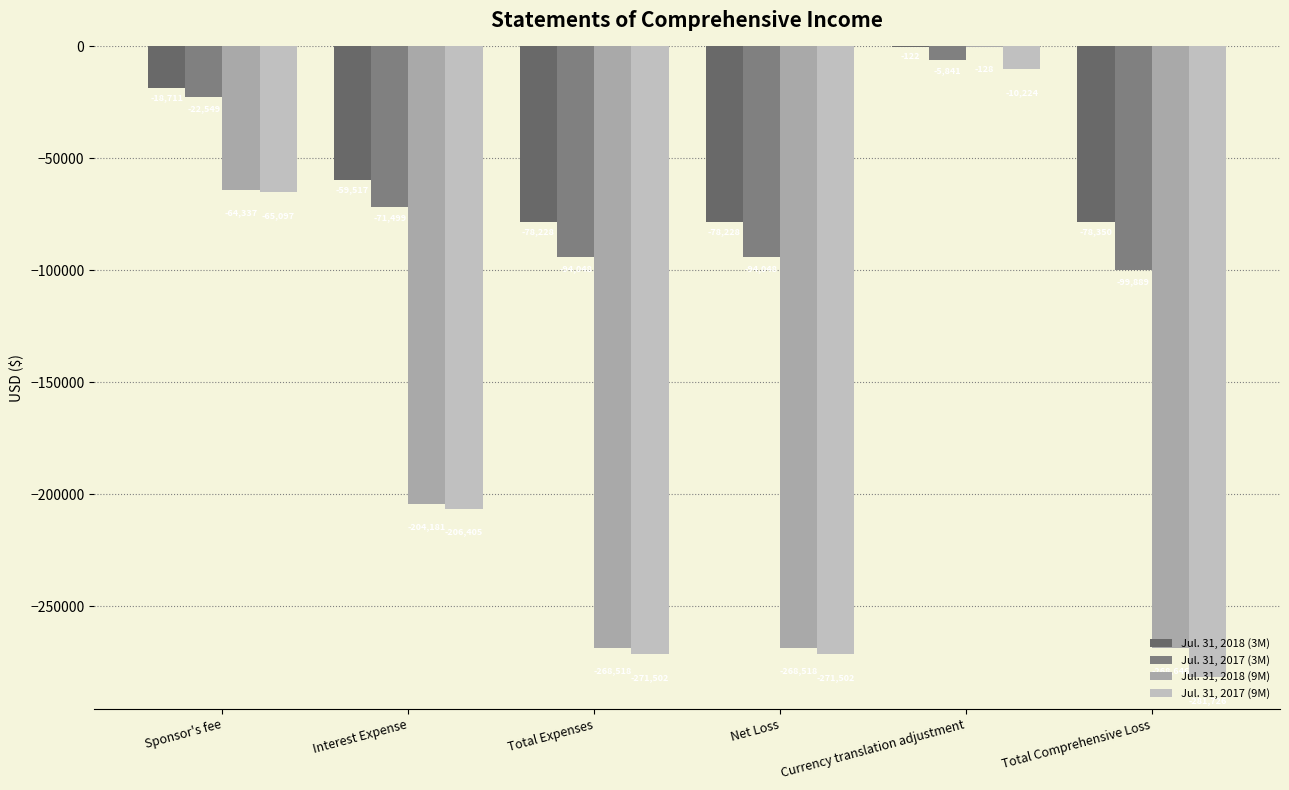

What position from the right is Total Comprehensive Loss?

1